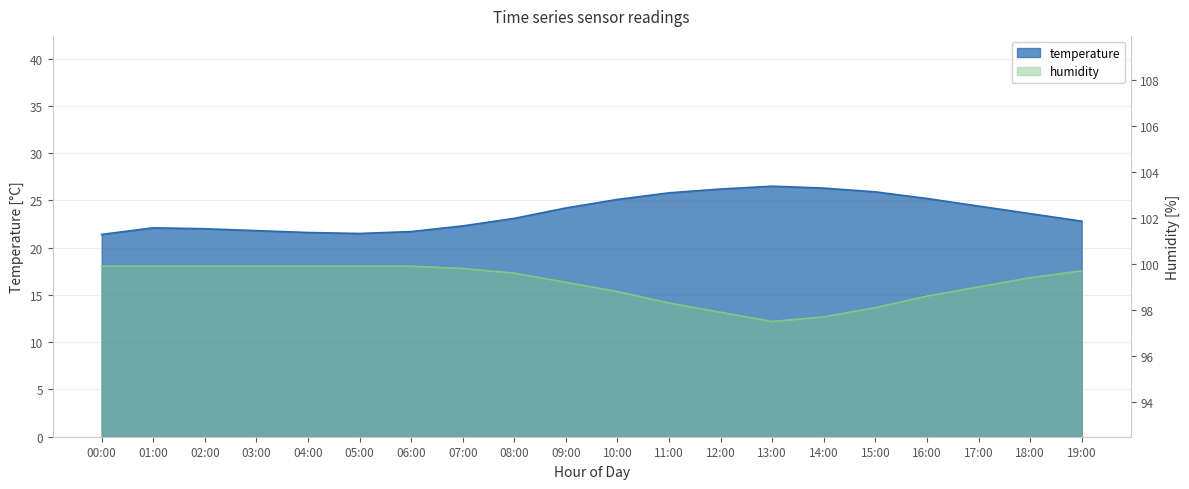

Reading left to right, what are all the values shown in this chart?

temperature: 21.4	22.1	22.0	21.8	21.6	21.5	21.7	22.3	23.1	24.2	25.1	25.8	26.2	26.5	26.3	25.9	25.2	24.4	23.6	22.8
humidity: 99.9	99.9	99.9	99.9	99.9	99.9	99.9	99.8	99.6	99.2	98.8	98.3	97.9	97.5	97.7	98.1	98.6	99.0	99.4	99.7